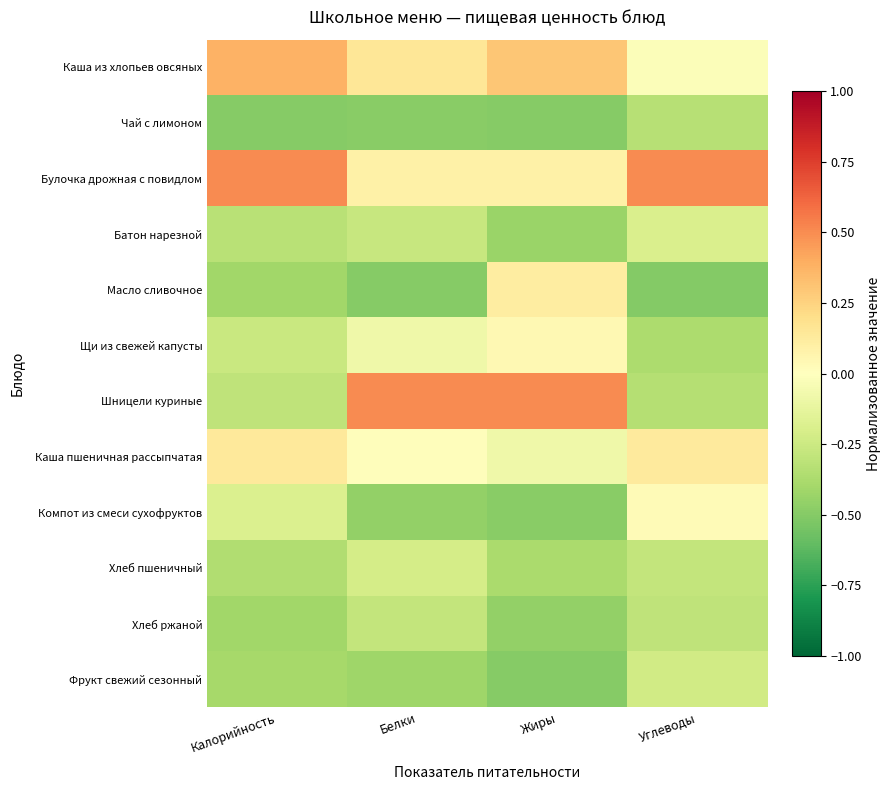

At Жиры, list the series in order from smallest to largest.

Чай с лимоном, Фрукт свежий сезонный, Компот из смеси сухофруктов, Хлеб ржаной, Батон нарезной, Хлеб пшеничный, Каша пшеничная рассыпчатая, Щи из свежей капусты, Булочка дрожная с повидлом, Масло сливочное, Каша из хлопьев овсяных, Шницели куриные